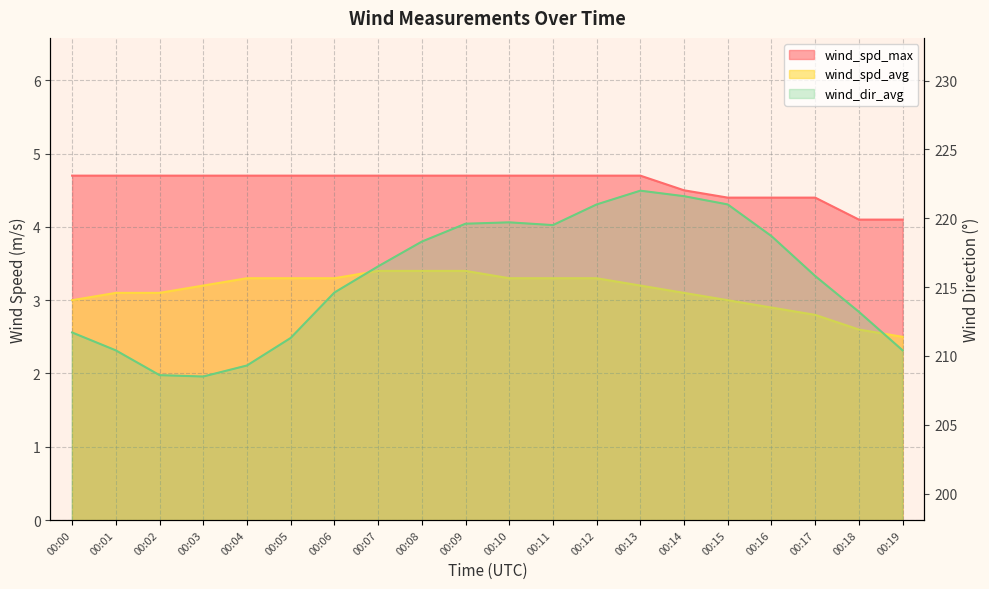

Between 00:05 and 00:12, which series saw the biggest shift?

wind_dir_avg